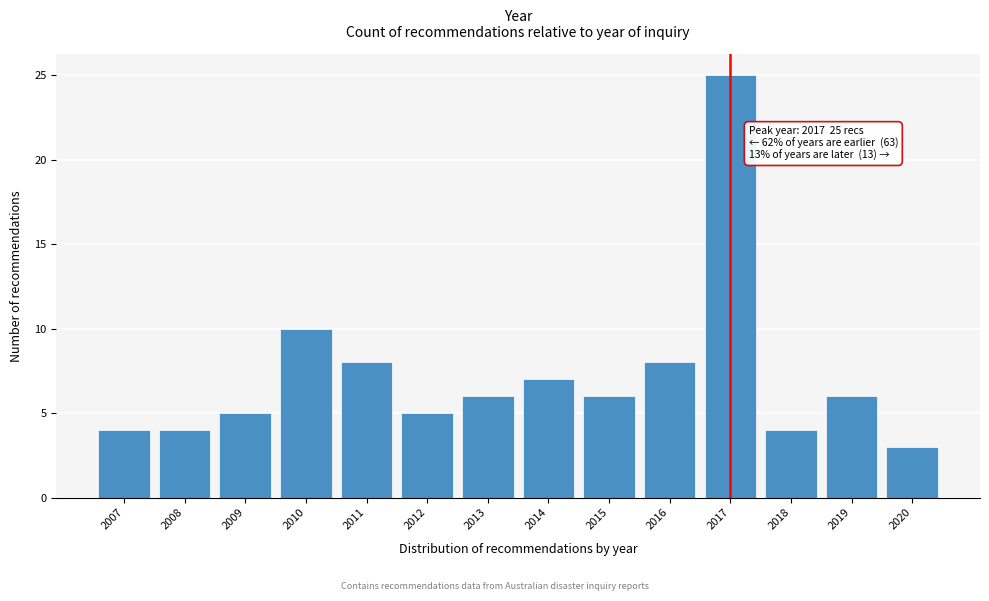

Reading right to left, transcribe all the data shown in this chart.

2020=3	2019=6	2018=4	2017=25	2016=8	2015=6	2014=7	2013=6	2012=5	2011=8	2010=10	2009=5	2008=4	2007=4